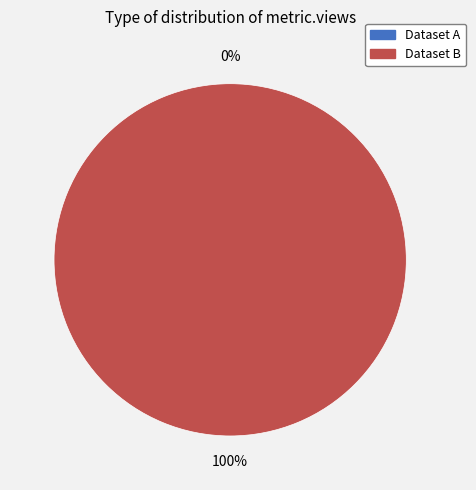

To the nearest percent, what is the combined percentage of 649d0fde078190ea91217708 and 5ae9e0b1c8d8c9146d44ccb8?

100%